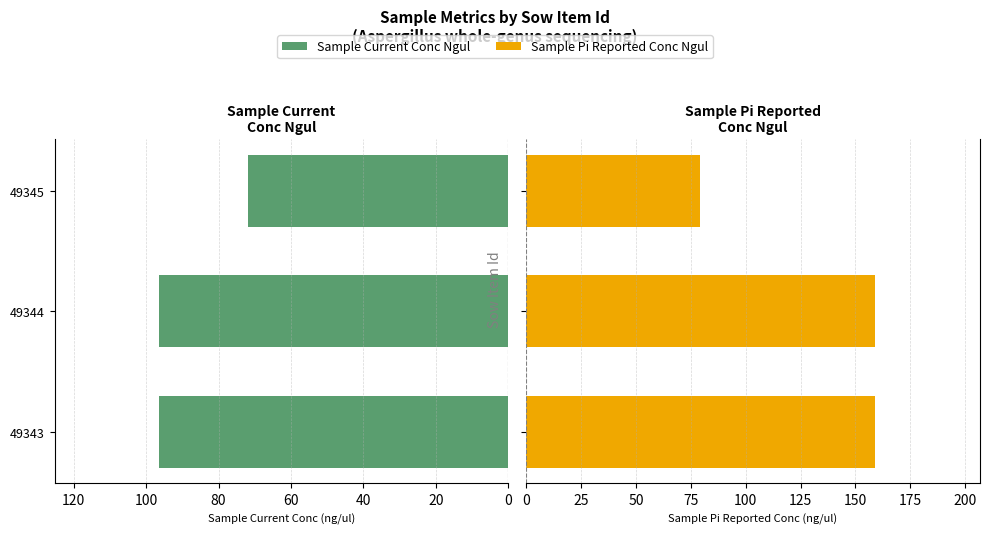

Which series has the largest total across all categories?

Sample Pi Reported Conc Ngul